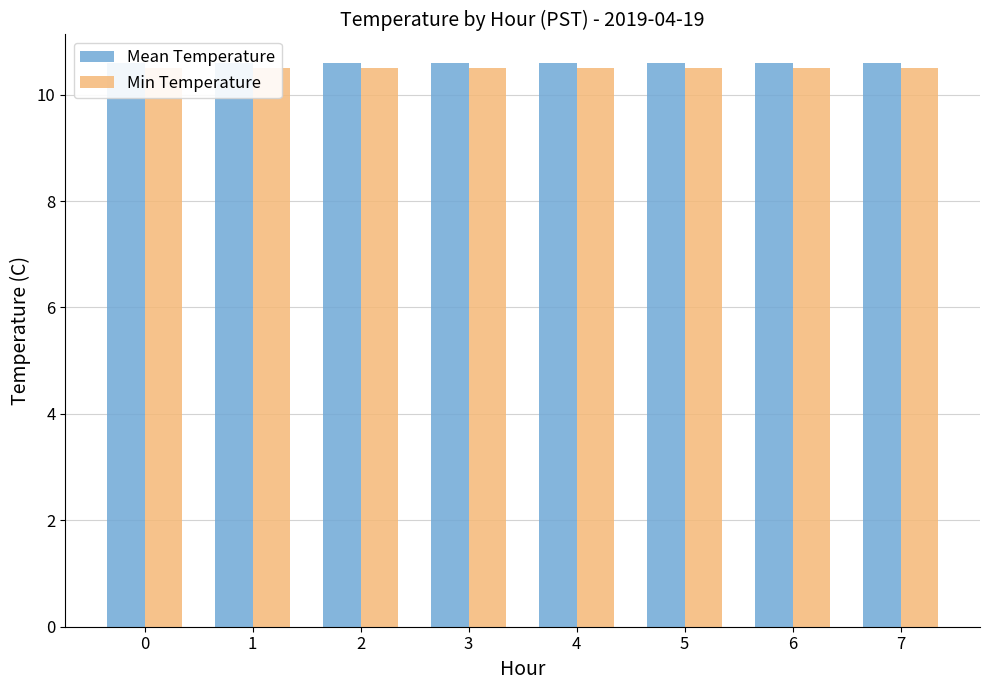

What is the value of the Min Temperature bar at the 4th from the left?

10.5